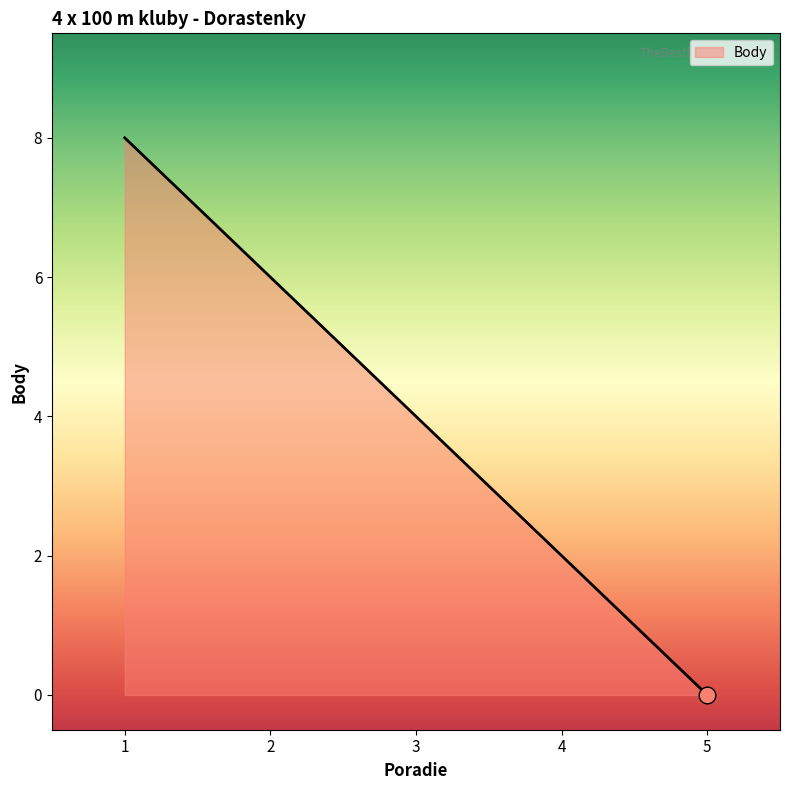

The value at 5 is -4. True or false?

False